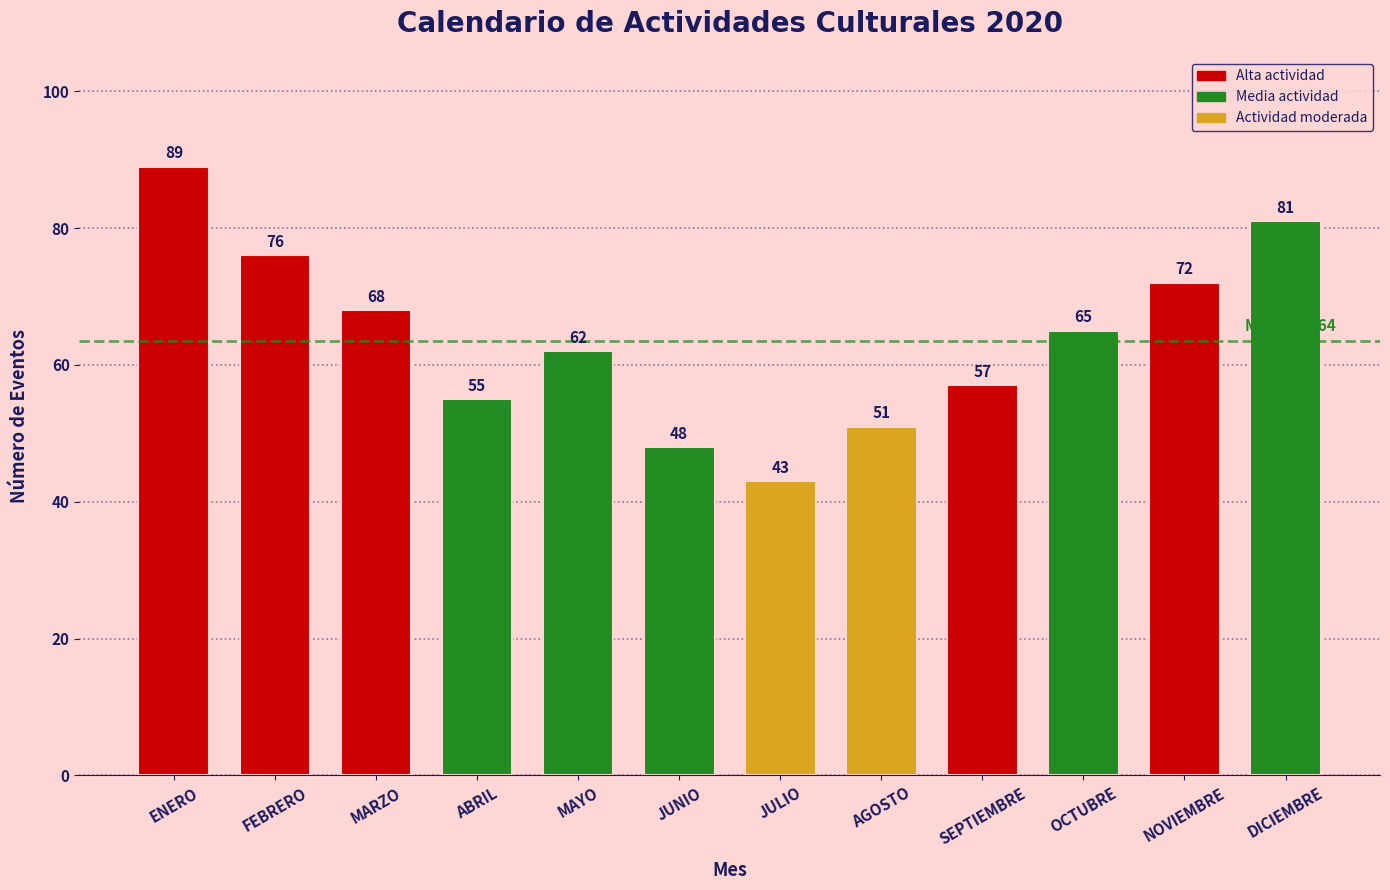

Reading left to right, list all the values displayed in this chart.

89	76	68	55	62	48	43	51	57	65	72	81